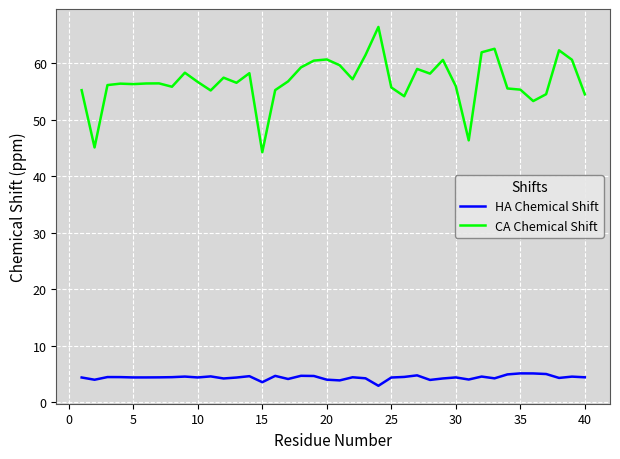

How many lines are shown in the chart?

2